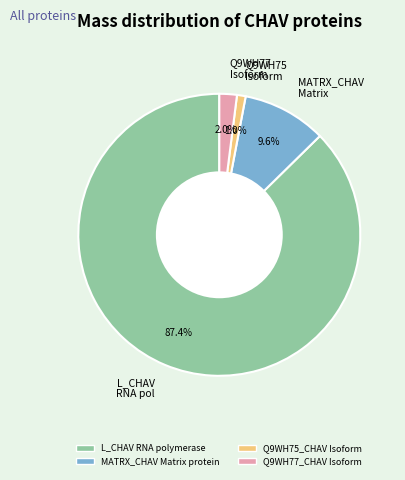

What portion of the pie excludes Q9WH77 Isoform?

98.0%